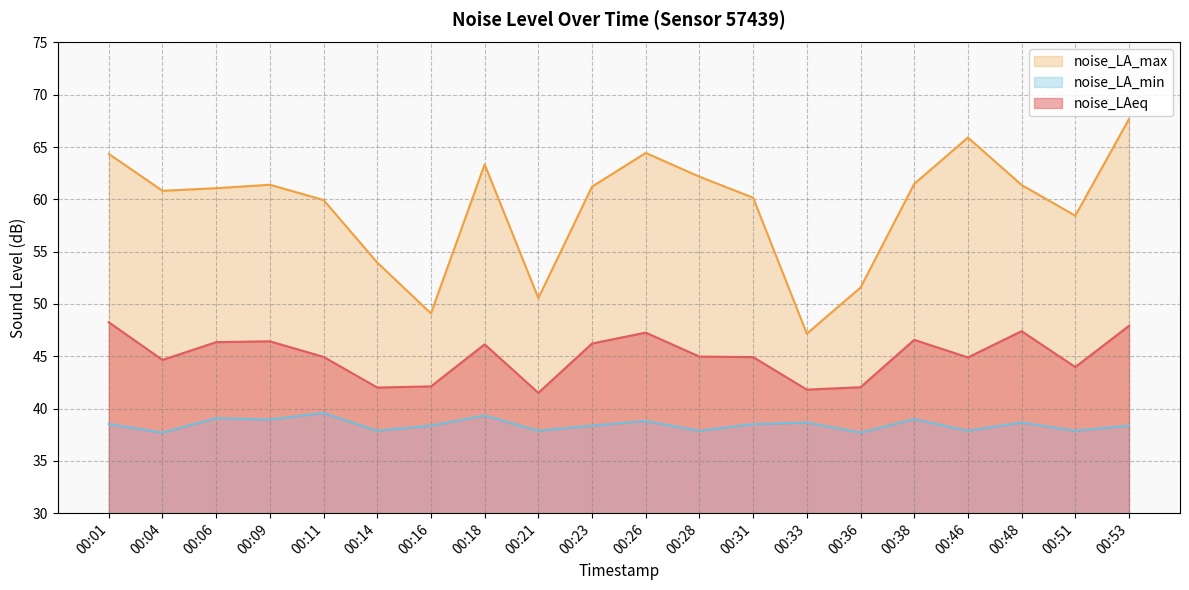

What is the spread (max minus min) of values at 00:14?

16.1